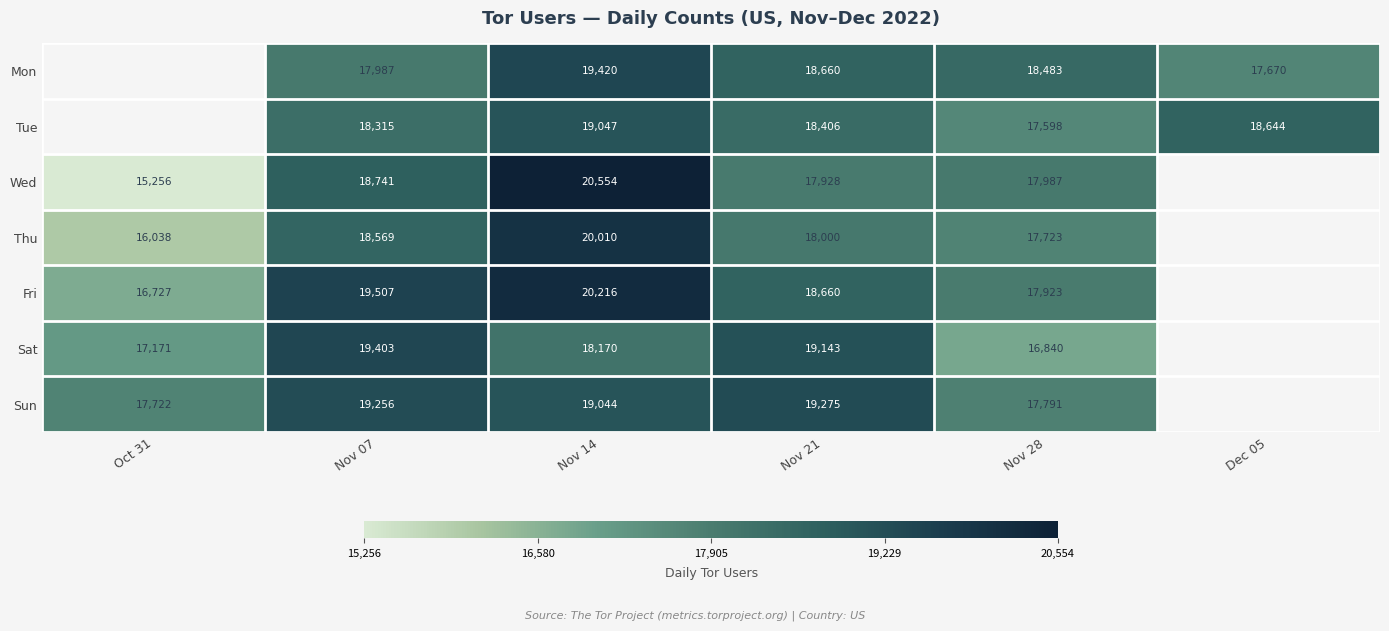

At which category does the chart reach its minimum across all series?

Oct 31